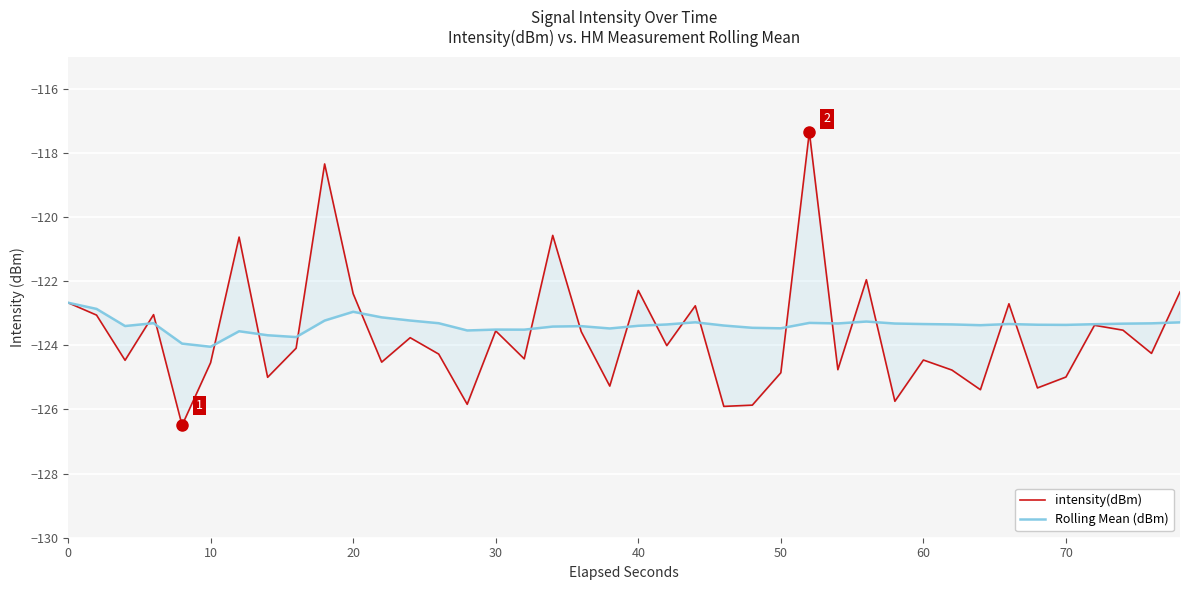

Where is the first local minimum for intensity(dBm)?

20